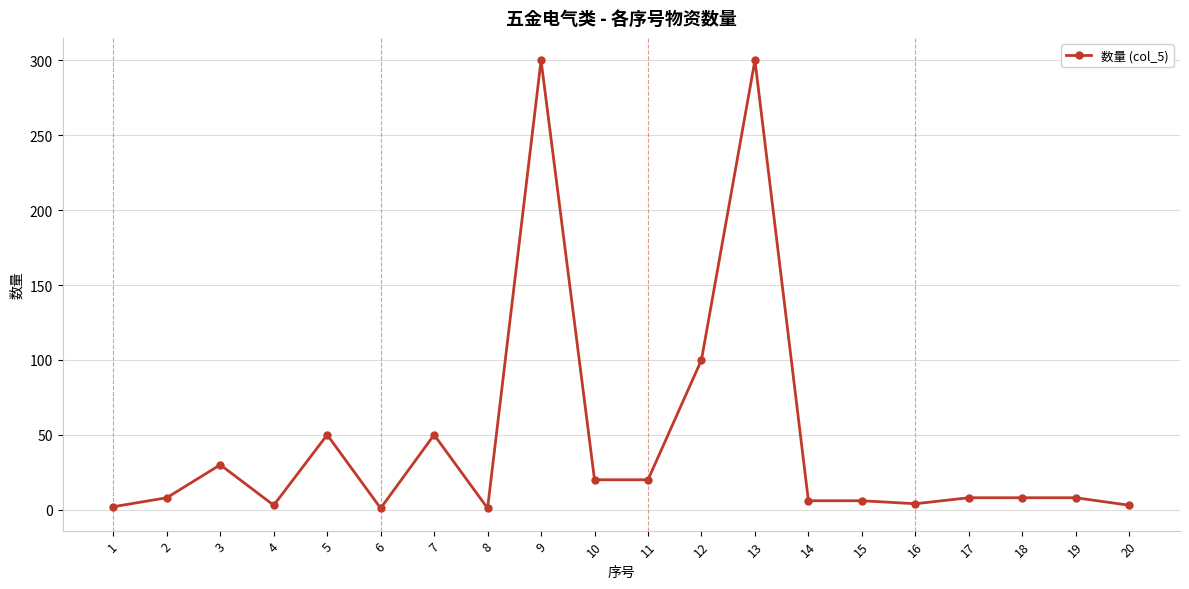

The chart shows a value of 300 at 13. True or false?

True